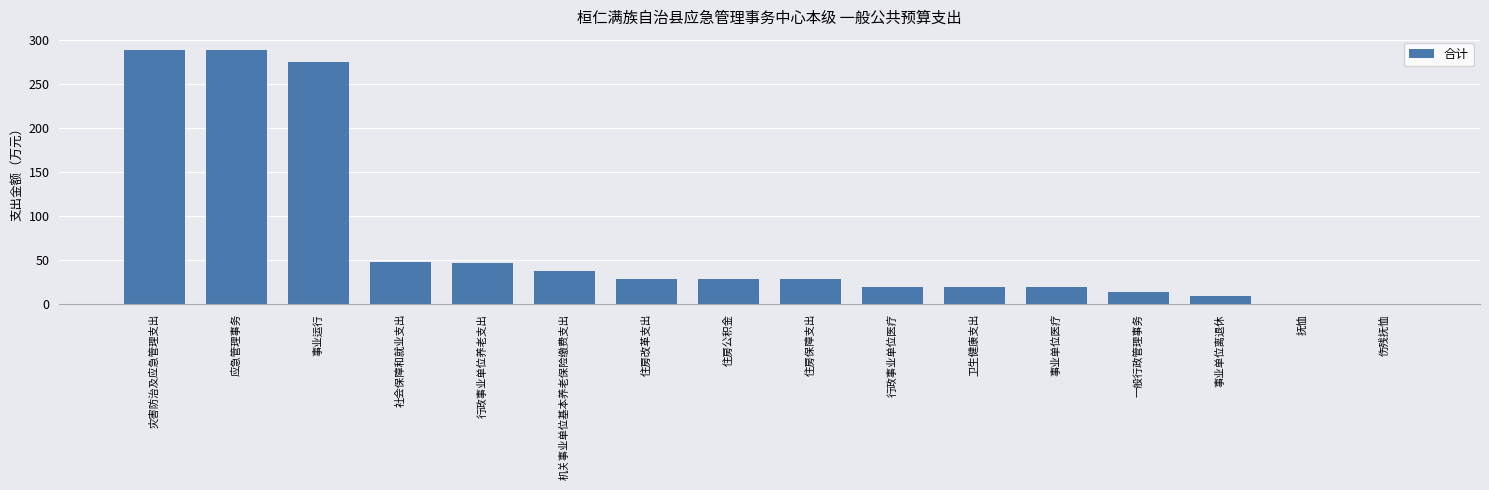

What is the change in value from 应急管理事务 to 住房公积金?

-259.5